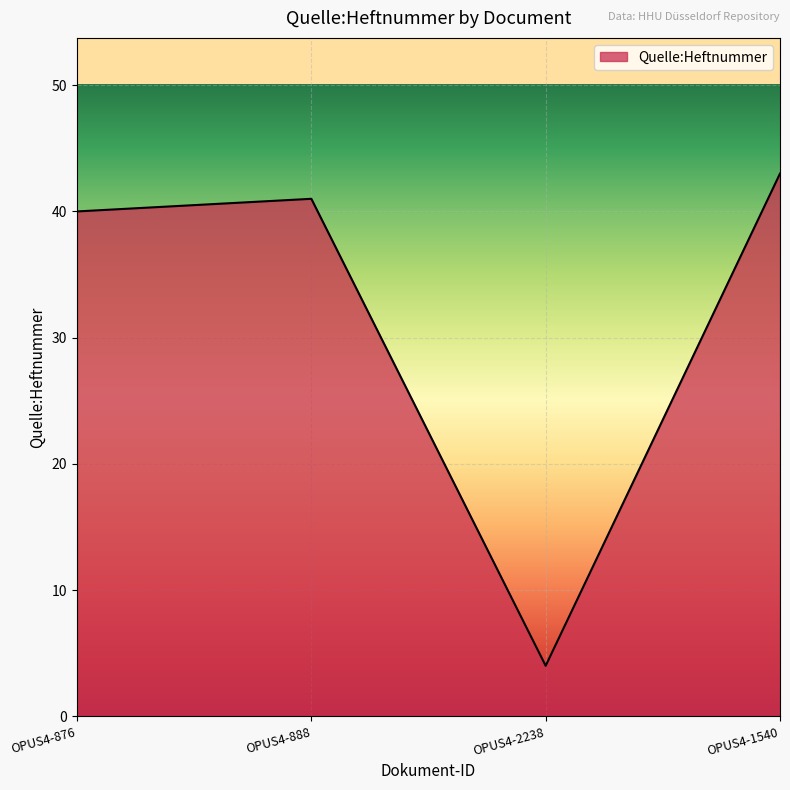

Approximately how many times larger is the value at OPUS4-876 compared to OPUS4-1540?

0.9